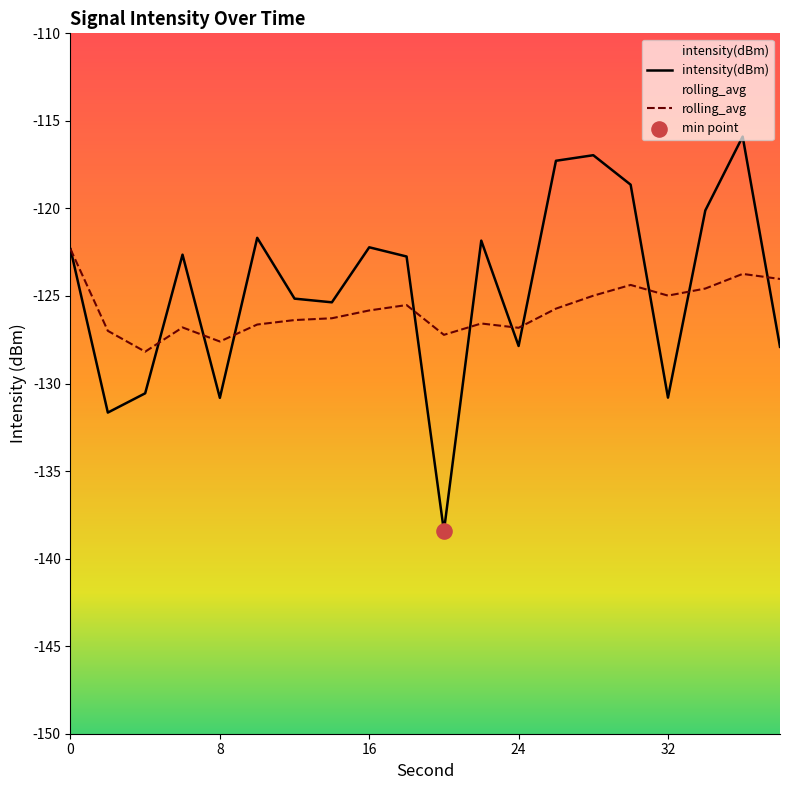

Which series contains the lowest Y value?

intensity(dBm)